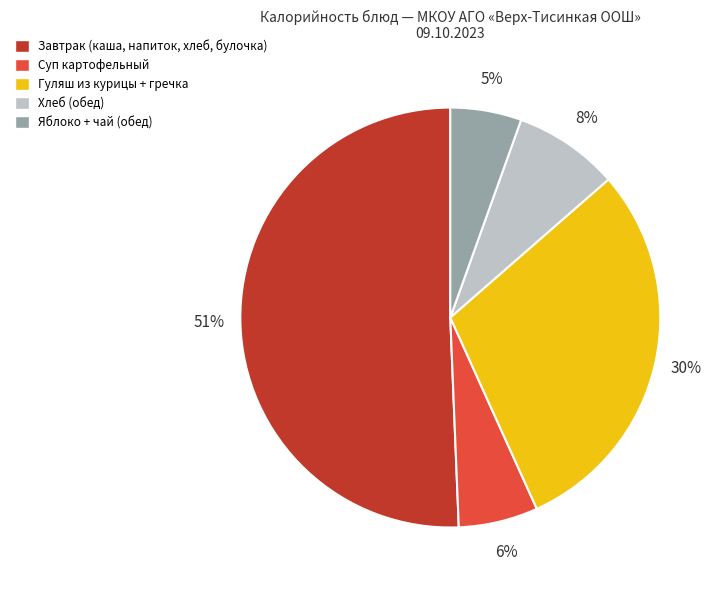

Which slice is the largest?

Завтрак (каша, напиток, хлеб, булочка)